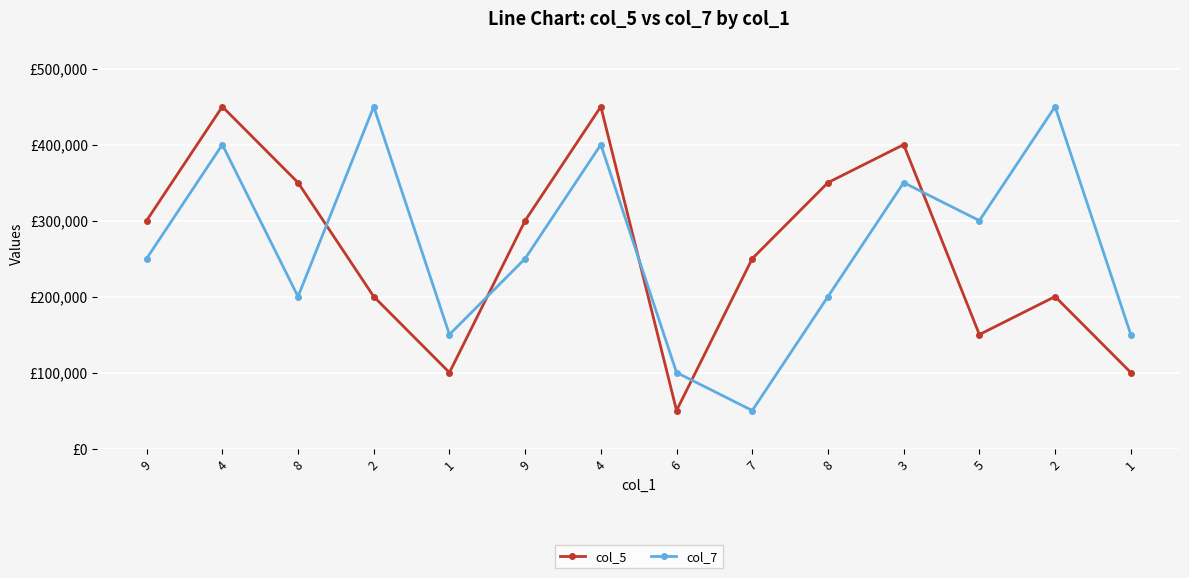

Which has a higher value, 7 or 9?

9